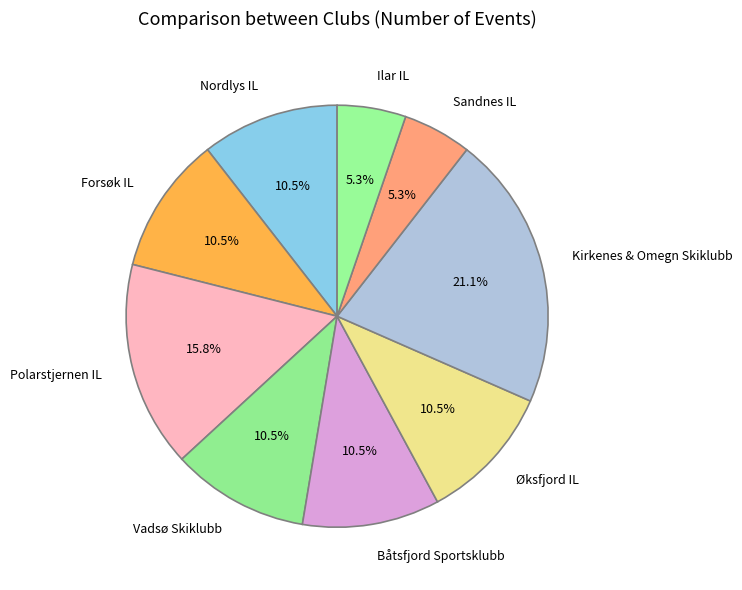

To the nearest percent, what is the difference between the largest and smallest slice percentages?

16%